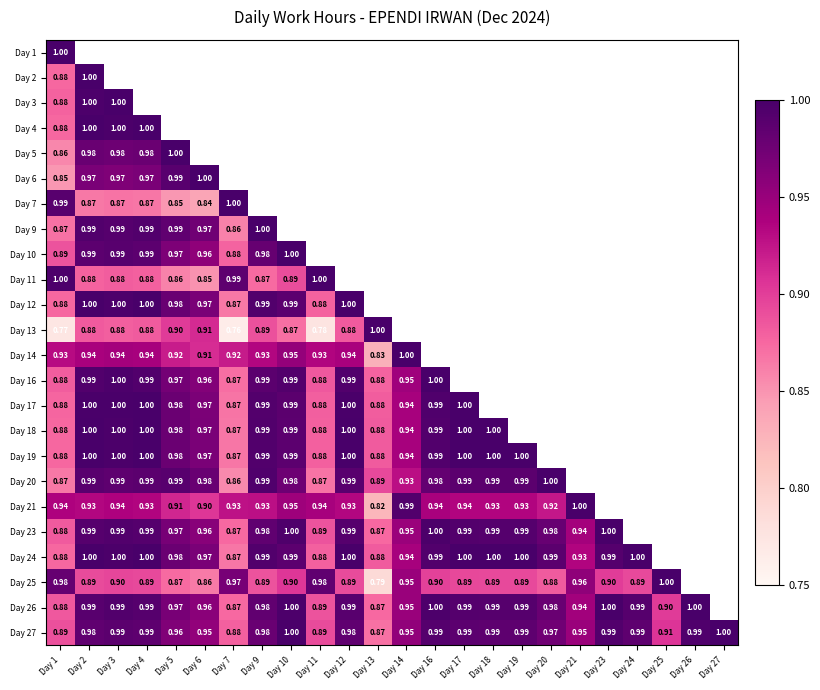

Is it true that Day 26 equals 1.5 at Day 6?

False